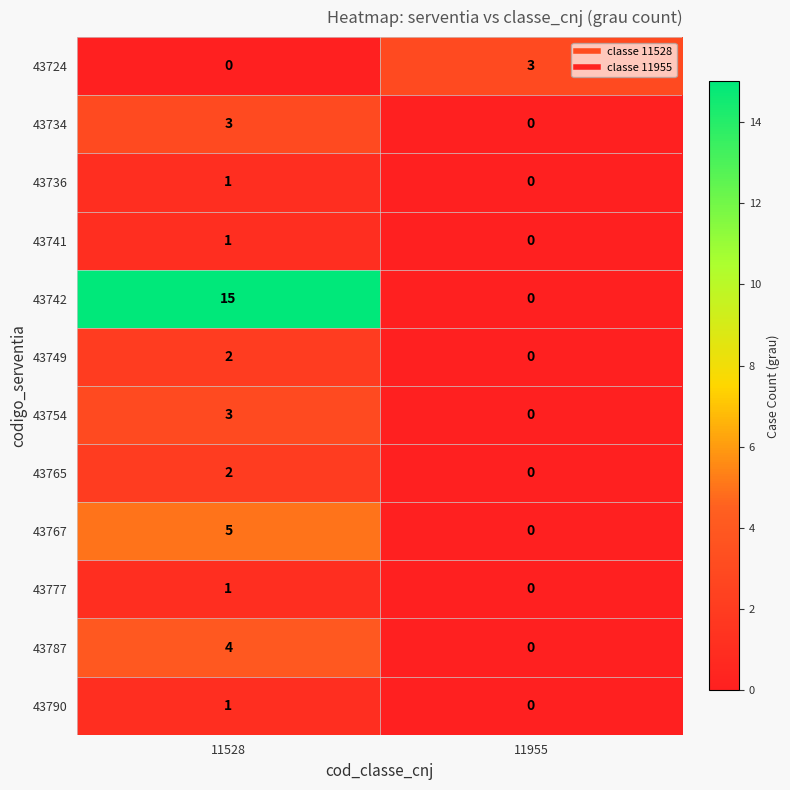

Reading left to right, what are all the values shown in this chart?

43724: 11528=0	11955=3
43734: 11528=3	11955=0
43736: 11528=1	11955=0
43741: 11528=1	11955=0
43742: 11528=15	11955=0
43749: 11528=2	11955=0
43754: 11528=3	11955=0
43765: 11528=2	11955=0
43767: 11528=5	11955=0
43777: 11528=1	11955=0
43787: 11528=4	11955=0
43790: 11528=1	11955=0